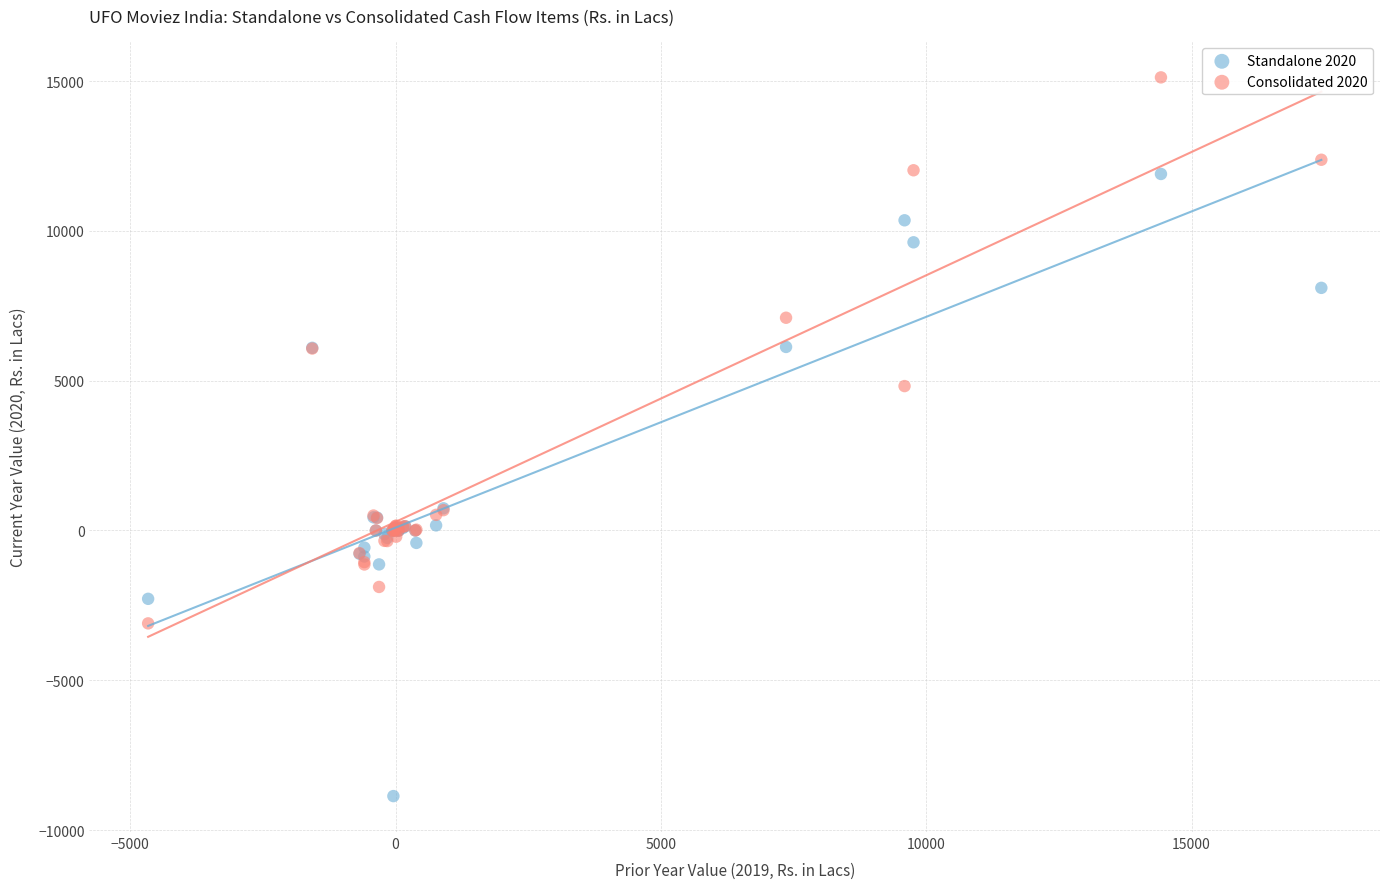

Which series has the largest Y range (max minus min)?

Standalone 2020